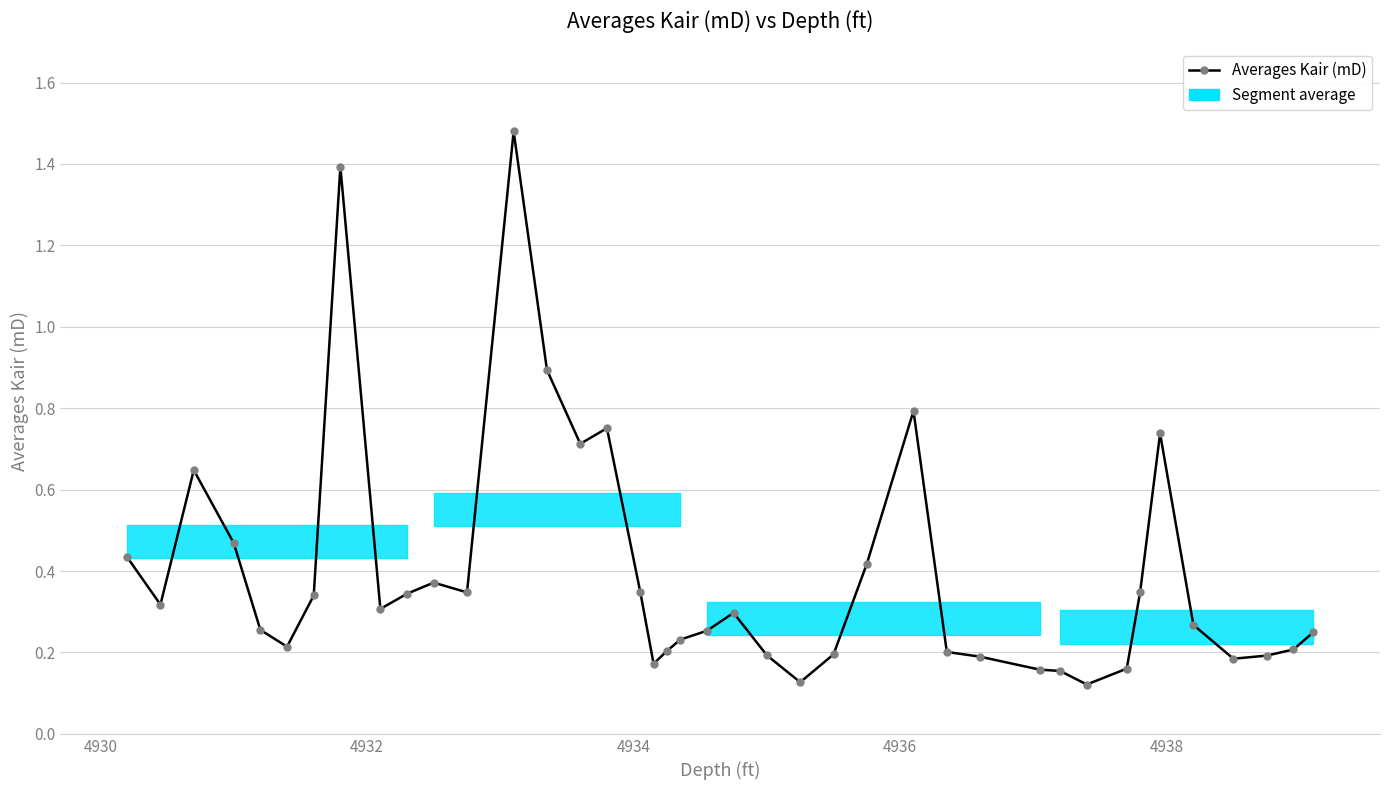

What is the difference between the maximum and minimum values?

1.4